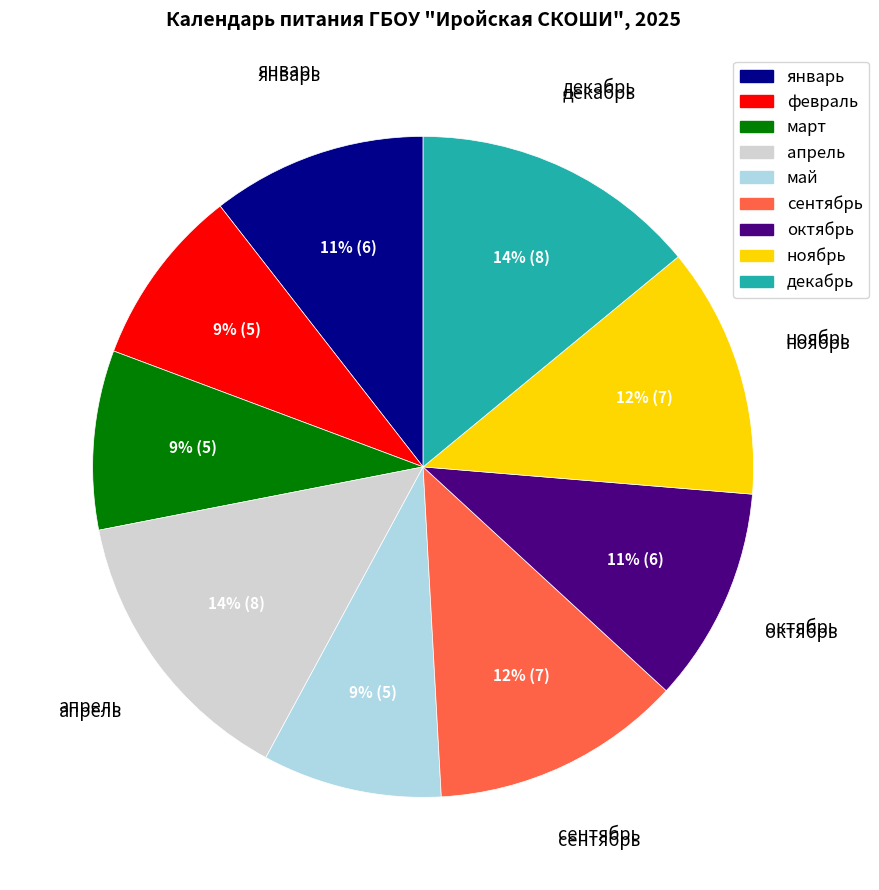

Combined, do март and май account for over 50%?

No